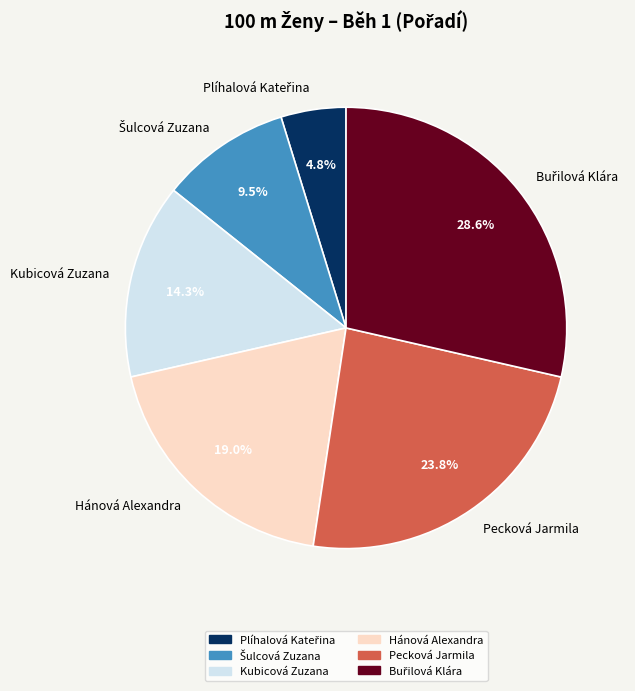

Does any single category account for the majority?

No